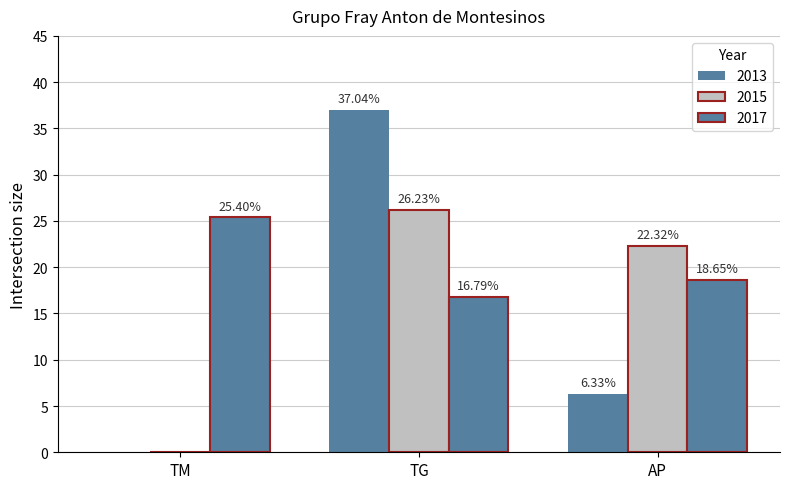

How many categories are shown in the chart?

3